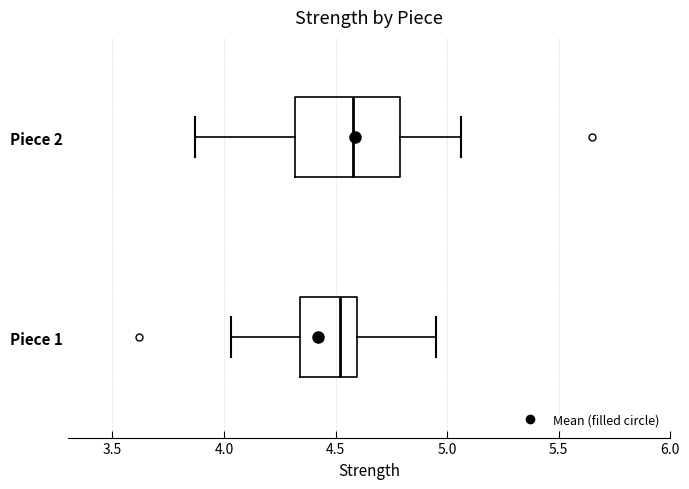

Which box's median line is the furthest to the left?

Piece 1